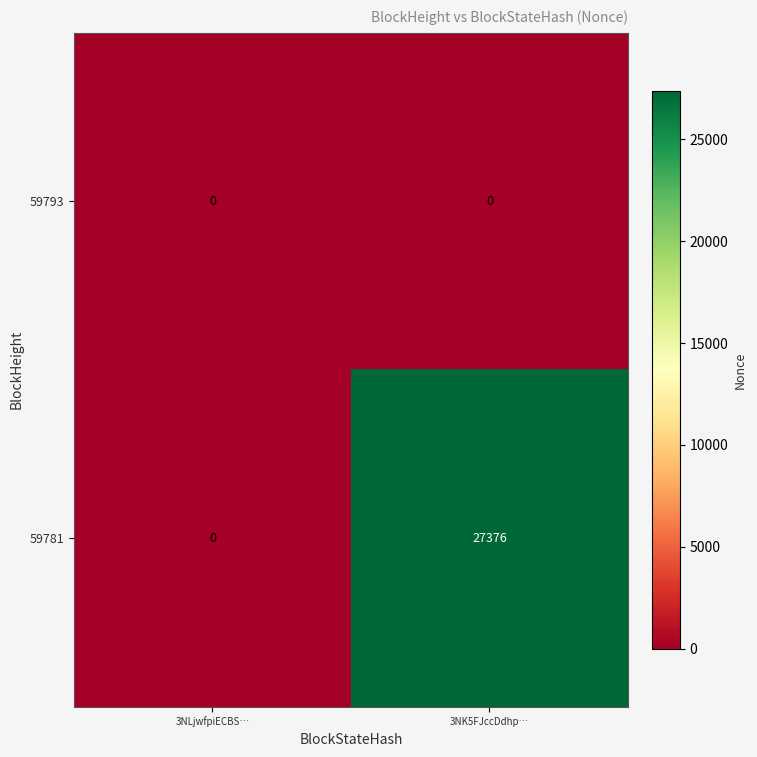

Which series has the widest spread of values?

59781